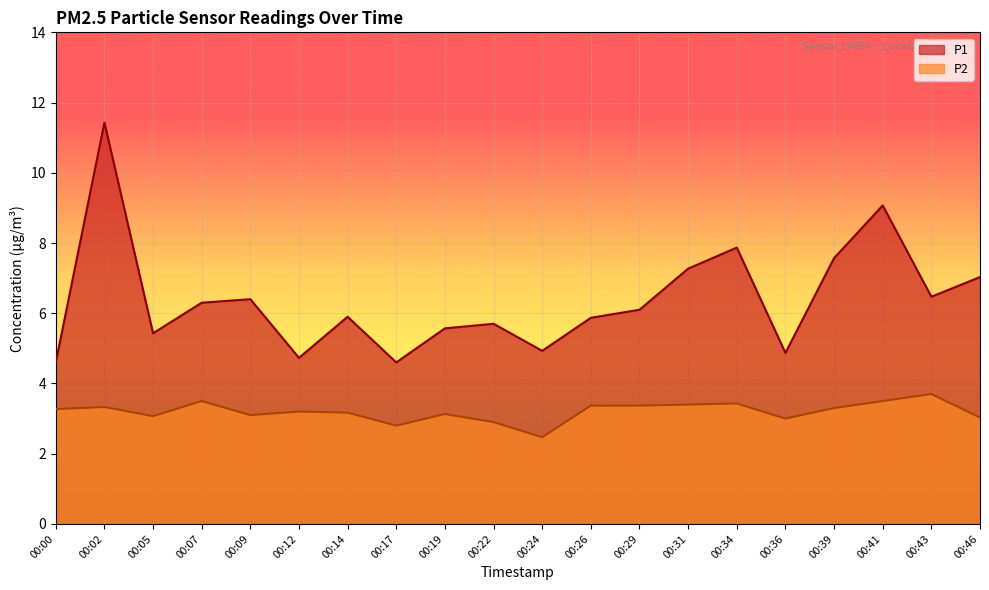

Is it true that P2 equals 1.1 at 00:34?

False